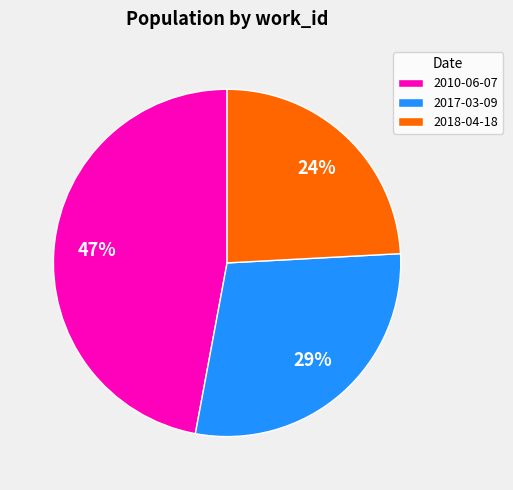

Rank the categories by value from highest to lowest.

2010-06-07, 2017-03-09, 2018-04-18